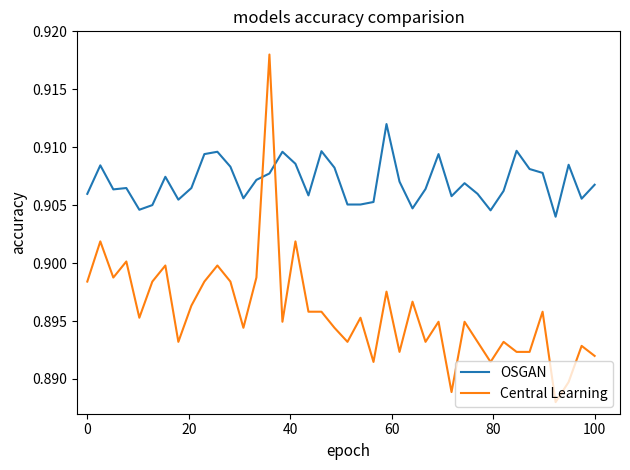

List the series in order of their peak value, highest first.

Central Learning, OSGAN